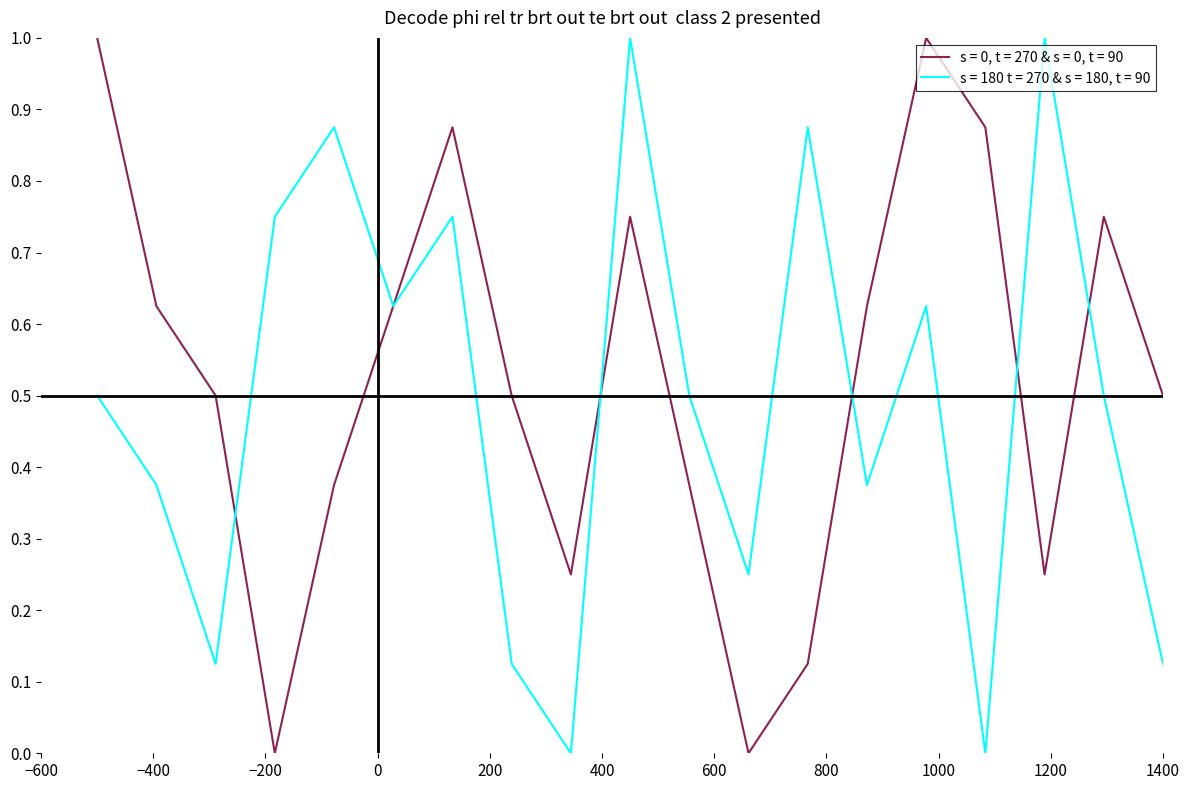

Does the chart display data point markers on the line(s)?

No